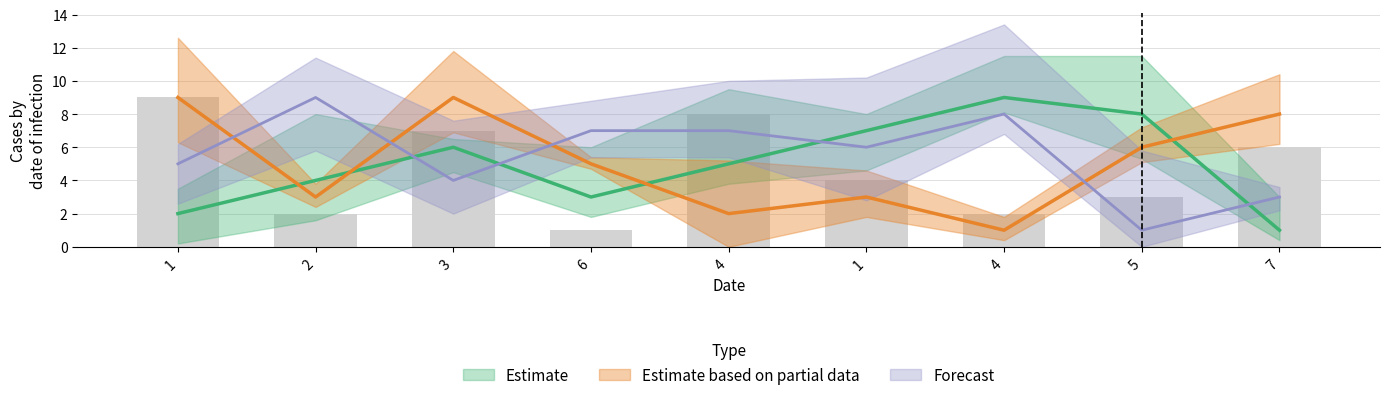

What is the label of the 3rd bar from the left?

3